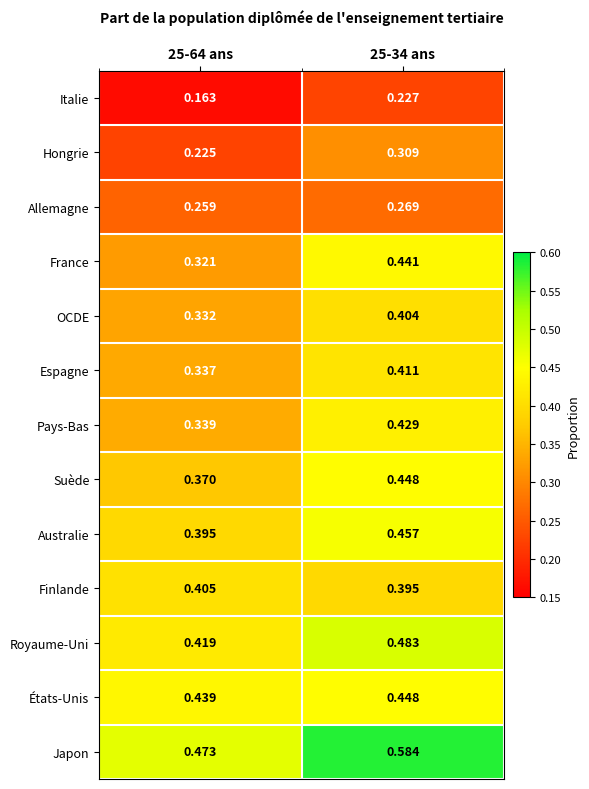

Rank the series at 25-64 ans from lowest to highest value.

Italie, Hongrie, Allemagne, France, OCDE, Espagne, Pays-Bas, Suède, Australie, Finlande, Royaume-Uni, États-Unis, Japon